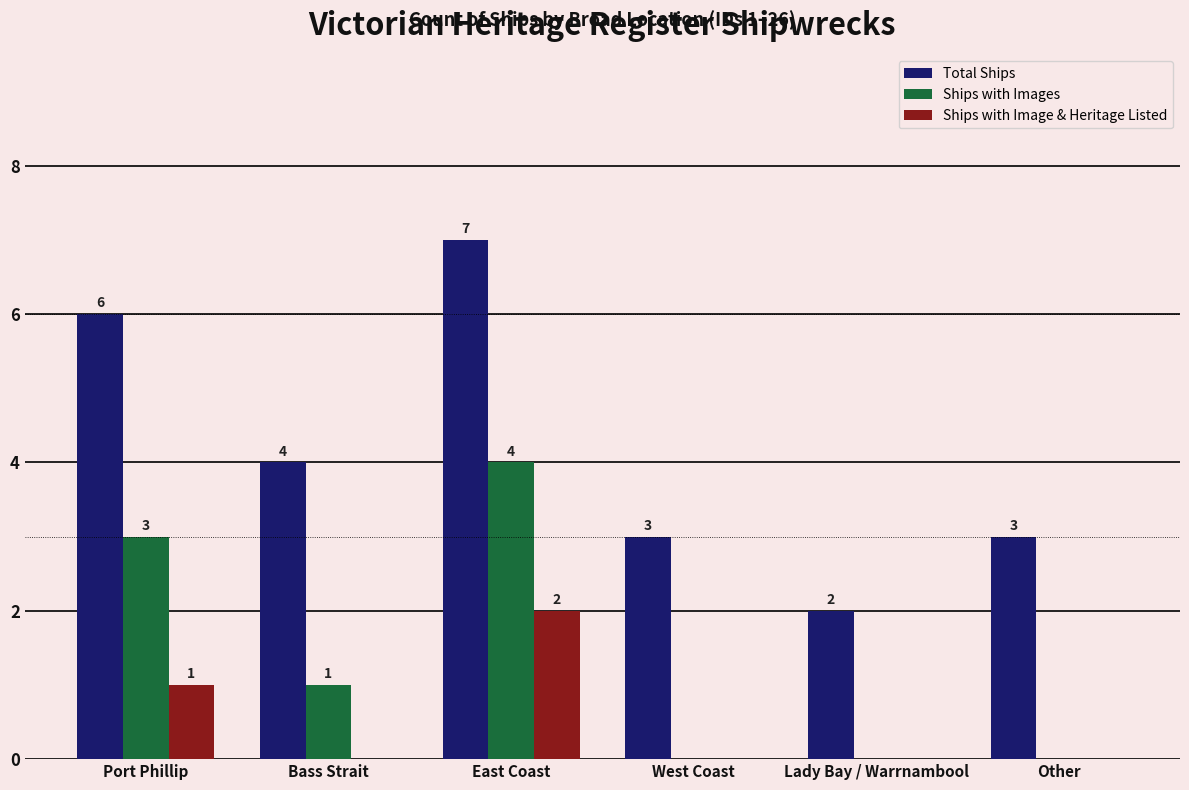

What value does the Total Ships series have at Bass Strait?

4